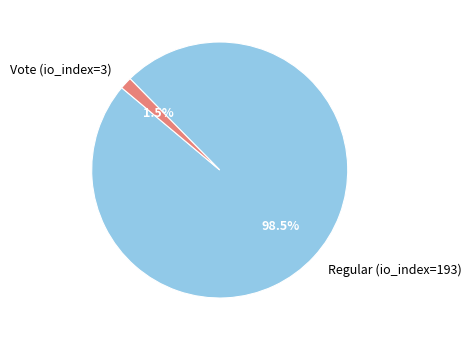

Count the number of slices in the pie.

2